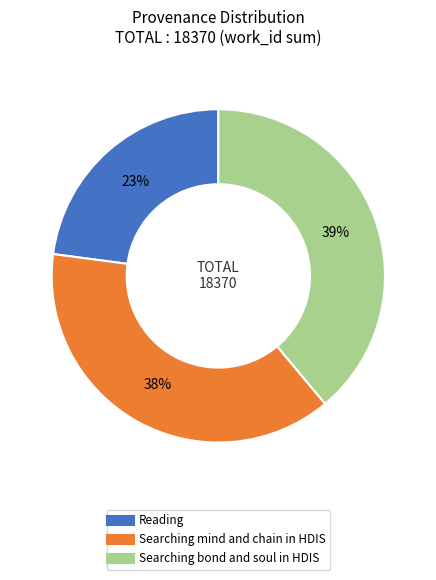

How many slices are in this pie chart?

3